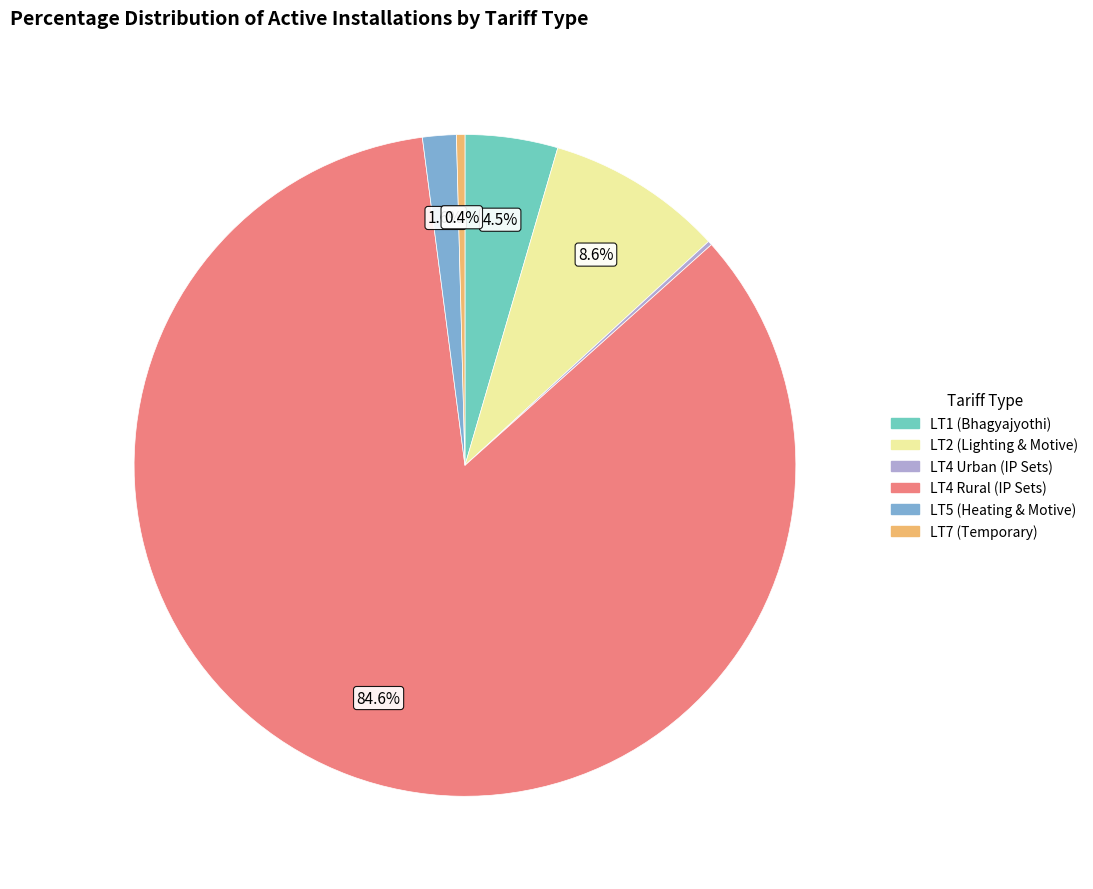

Is there a majority slice in this chart?

Yes